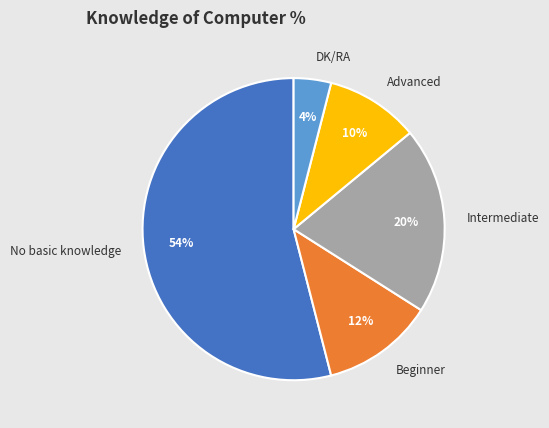

What percentage is the DK/RA slice, to the nearest percent?

4%